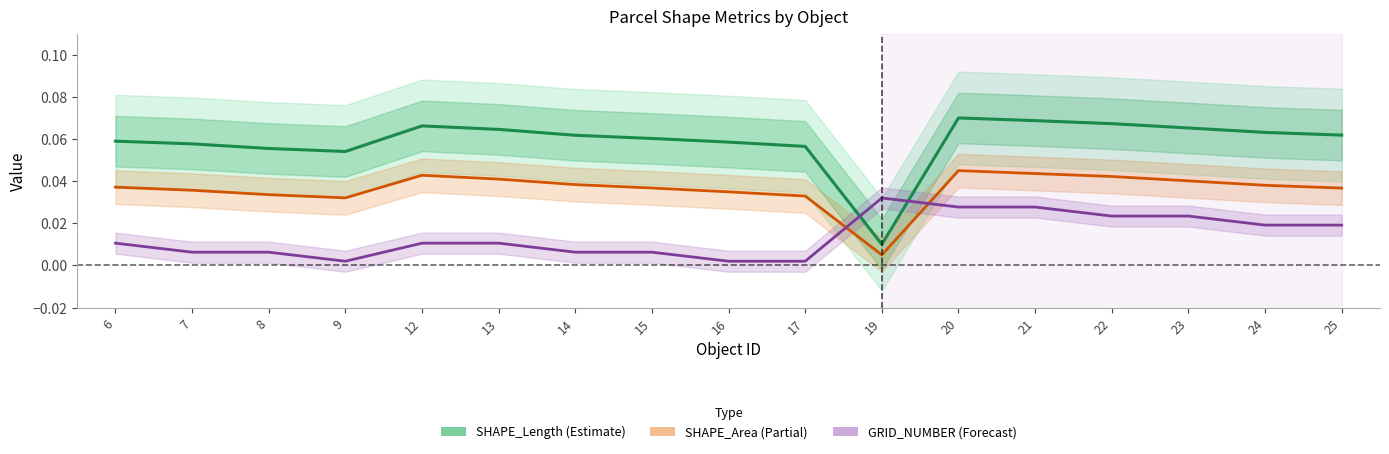

Which series has the largest total across all categories?

SHAPE_Length (Estimate)